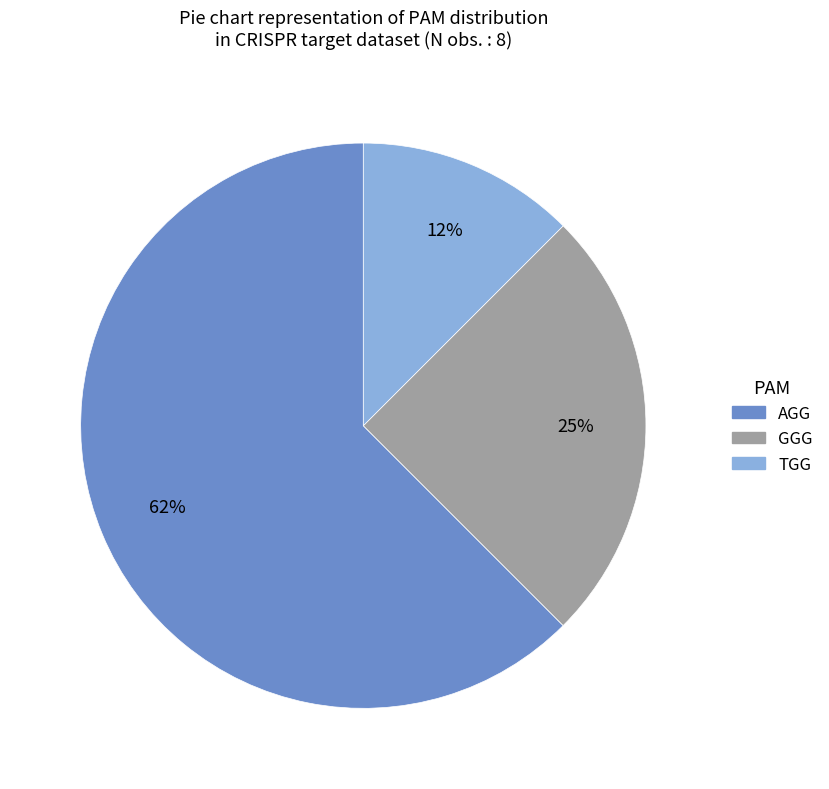

To the nearest percent, what is the average slice percentage?

33%